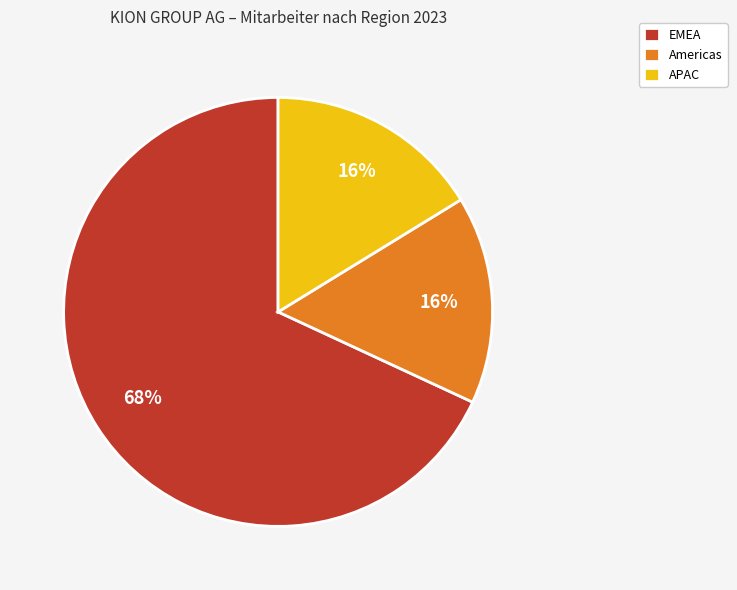

To the nearest percent, what is the average slice percentage?

33%